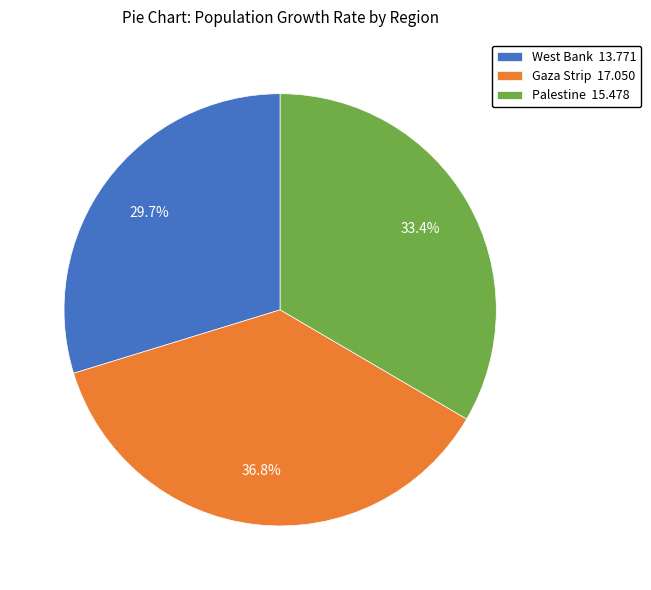

To the nearest percent, what is the average slice percentage?

33%